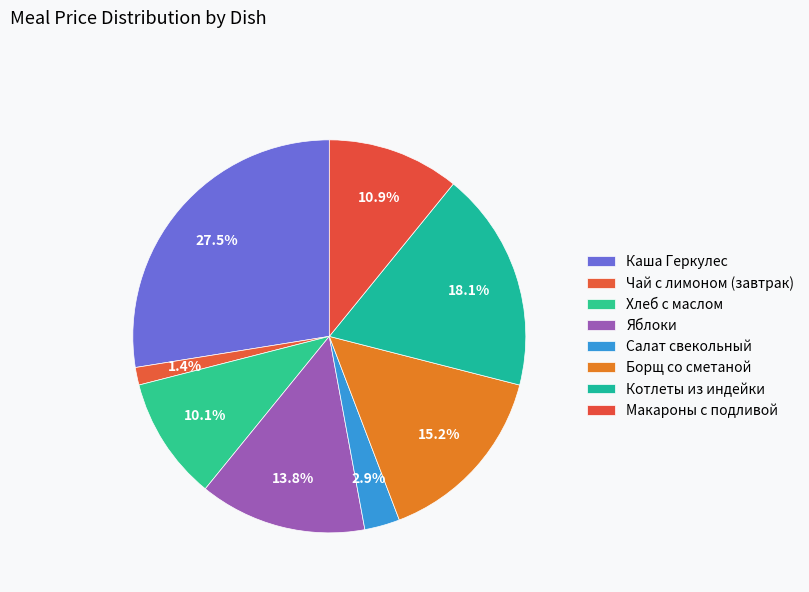

True or false: Борщ со сметаной accounts for 6% of the total.

False